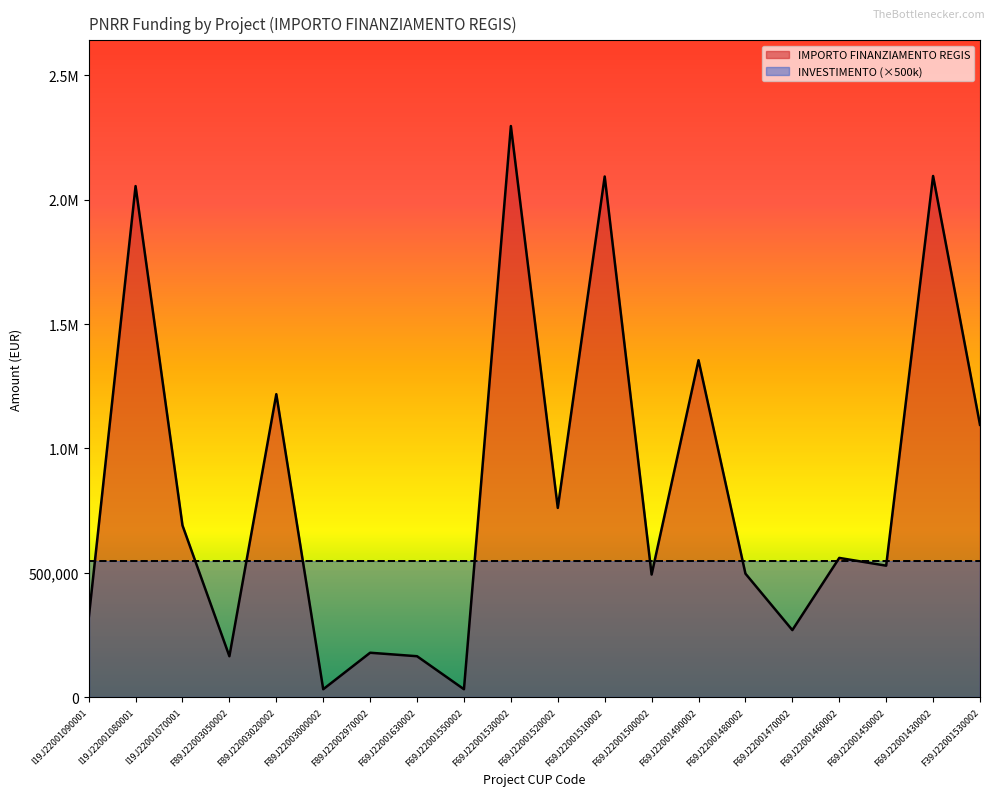

Count the number of categories in the chart.

20